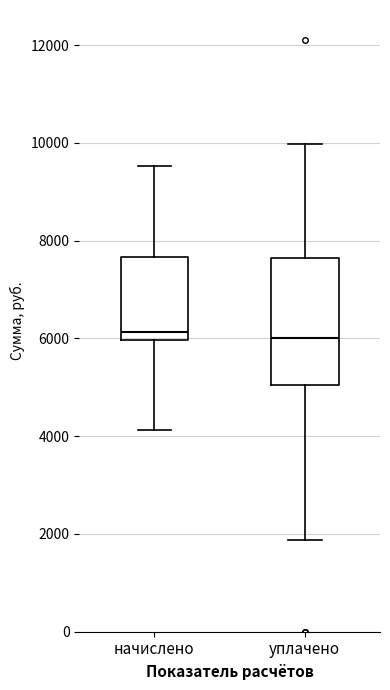

Reading left to right, read every box against the y-axis: the position of its median line, the range the box covers, and the ends of its whiskers. The values are not printed on the chart, so give them approximately, as read against the axis.

начислено: median 6200, box 6000 to 7600, whiskers 4200 to 9600
уплачено: median 6000, box 5000 to 7600, whiskers 1800 to 10000